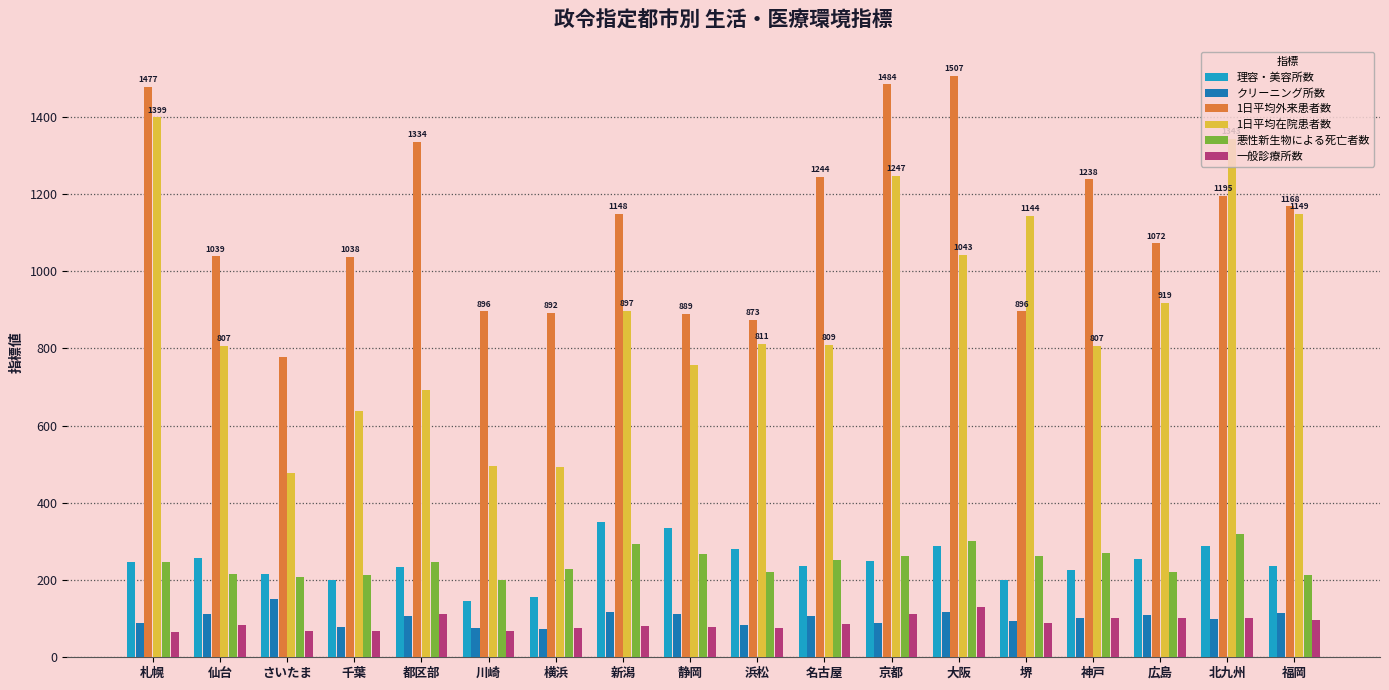

What is the greatest value displayed?

1507.2